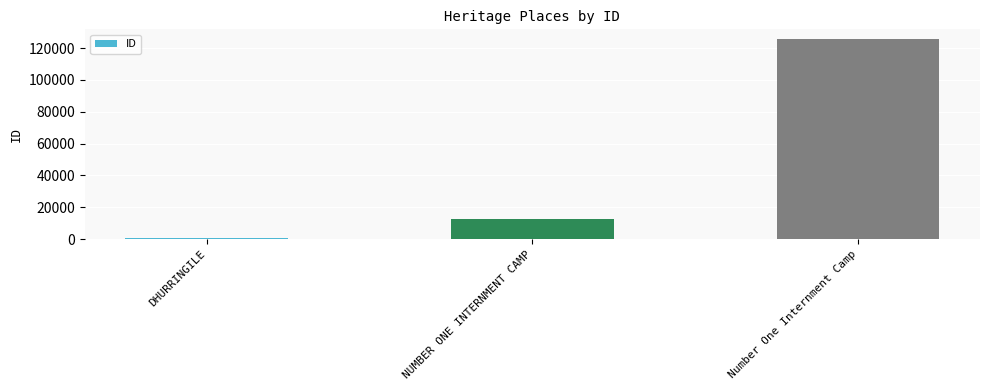

How many categories are shown in the chart?

3